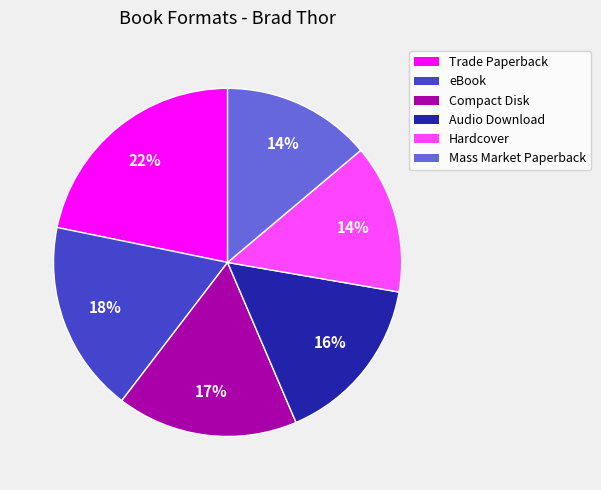

Approximately how many times larger is the value at Mass Market Paperback compared to Hardcover?

1.0